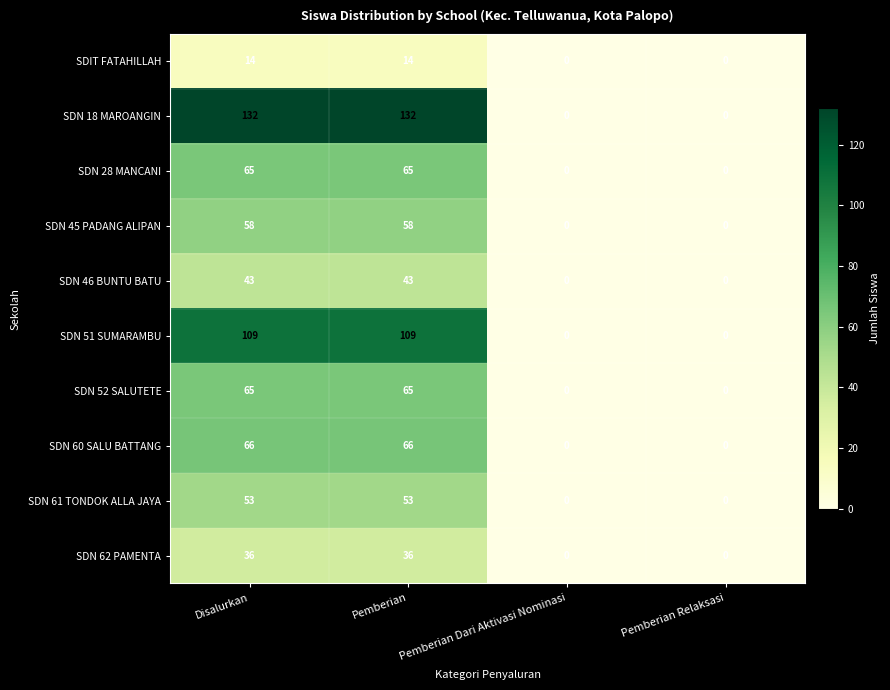

Count the SDIT FATAHILLAH values in the range 0 to 14.

4